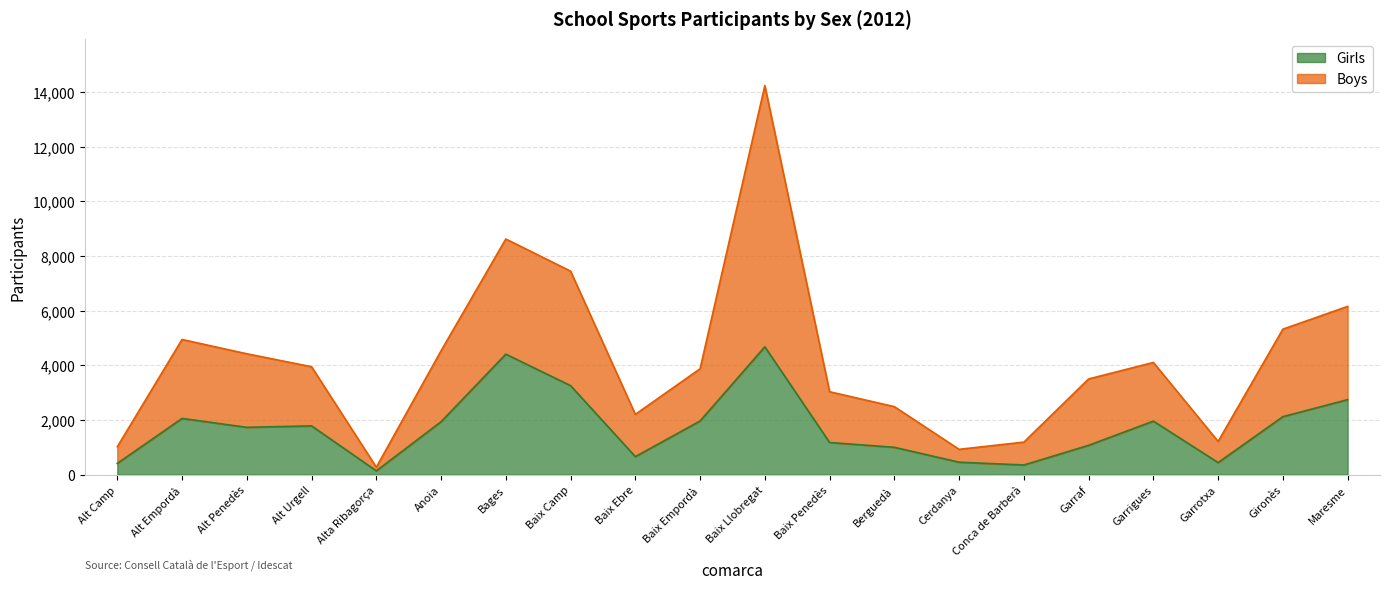

At how many categories does at least one series exceed 10562?

1